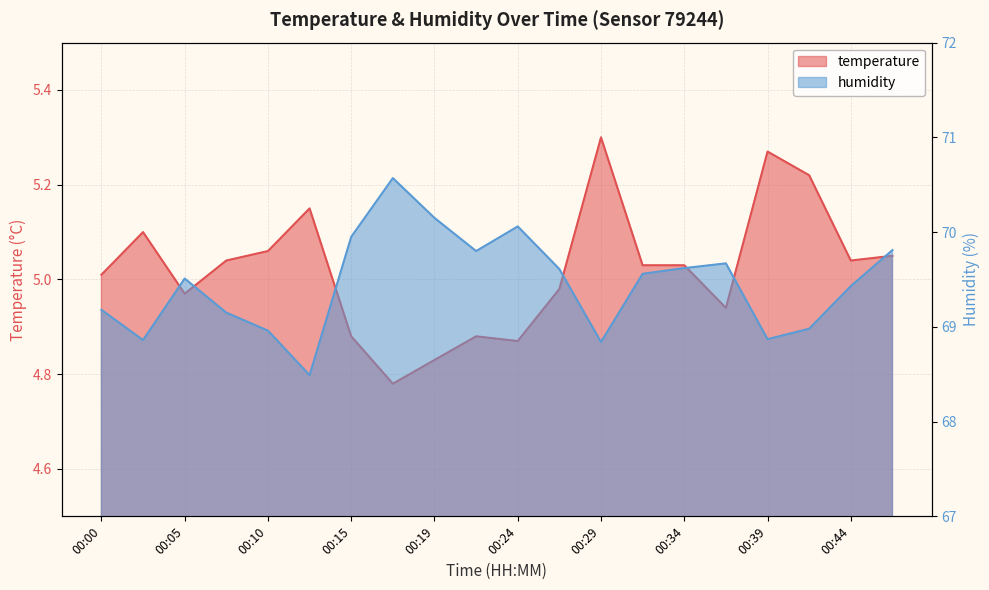

True or false: humidity has a value of 69.8 at 00:22.

True